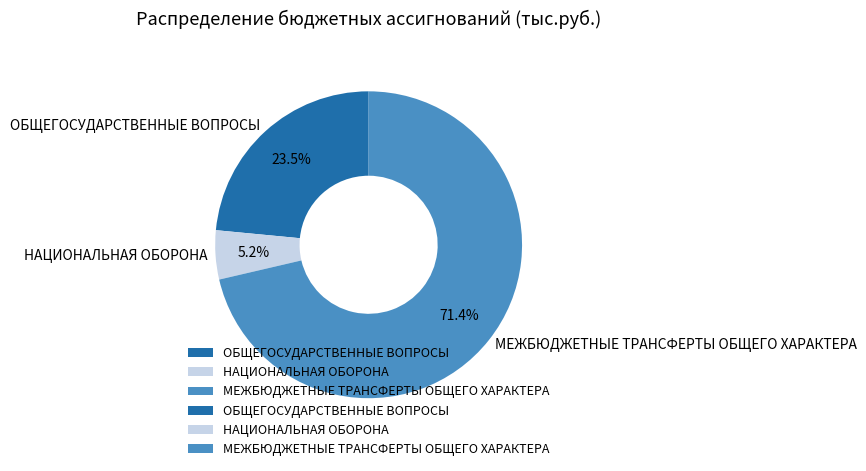

Is it true that НАЦИОНАЛЬНАЯ ОБОРОНА is 20% of the pie?

False